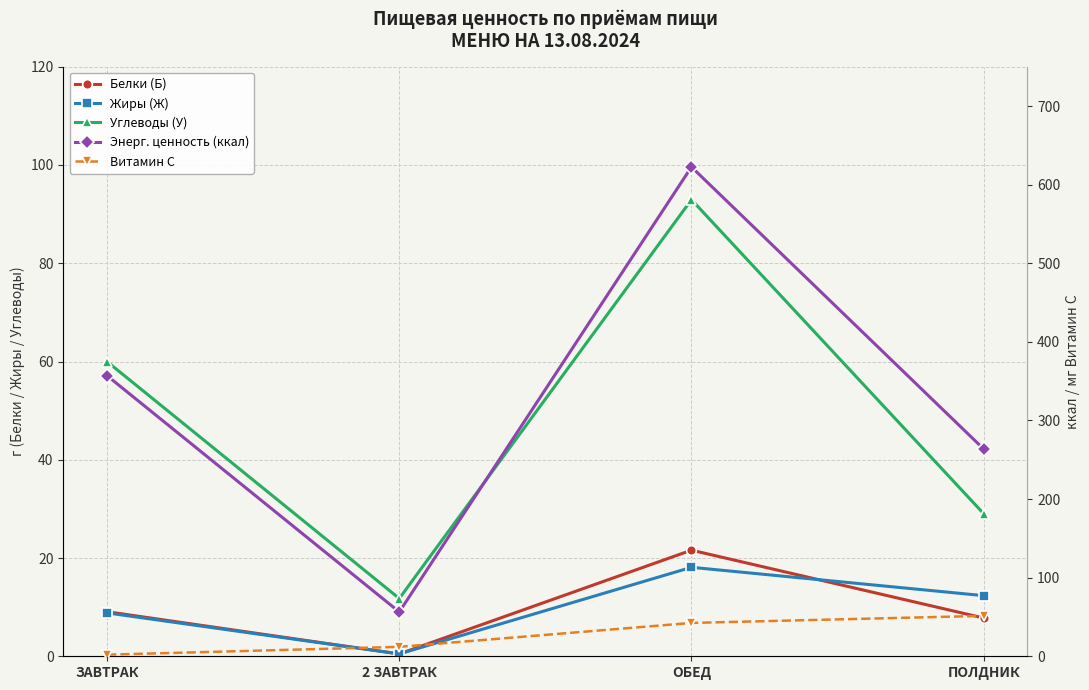

Rank the categories by Витамин С value from lowest to highest.

ЗАВТРАК, 2 ЗАВТРАК, ОБЕД, ПОЛДНИК